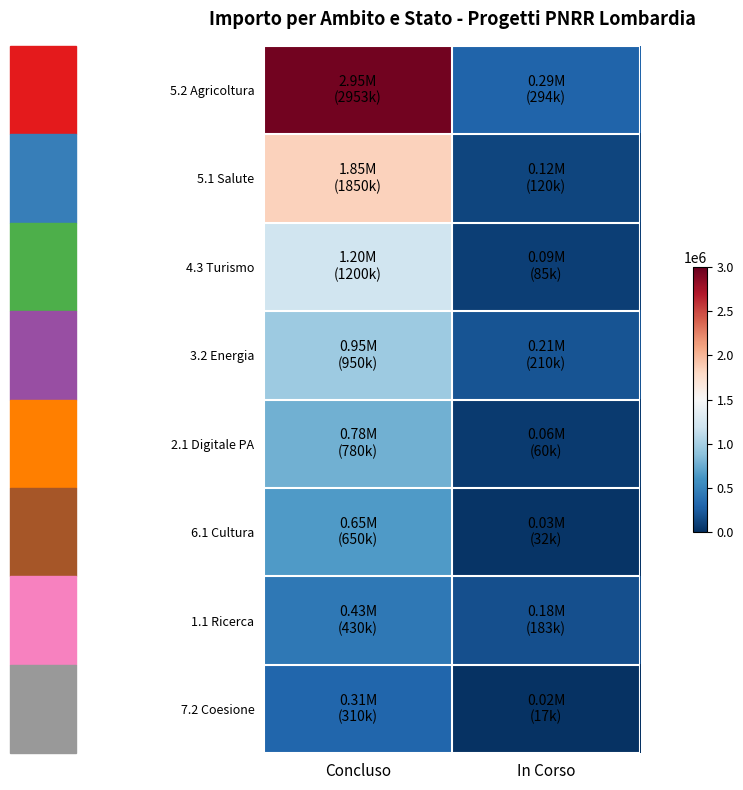

Which series has the largest range (max minus min)?

5.2 Agricoltura